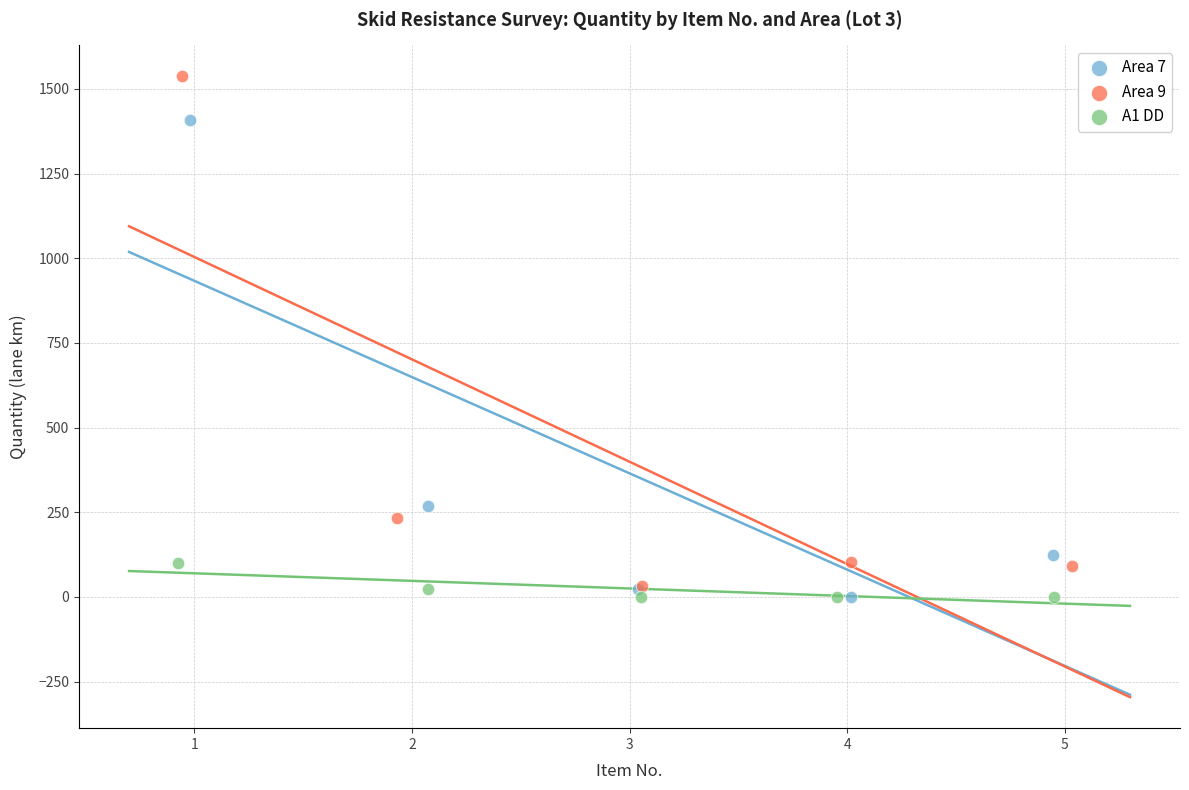

Which series has the largest Y range (max minus min)?

Area 9